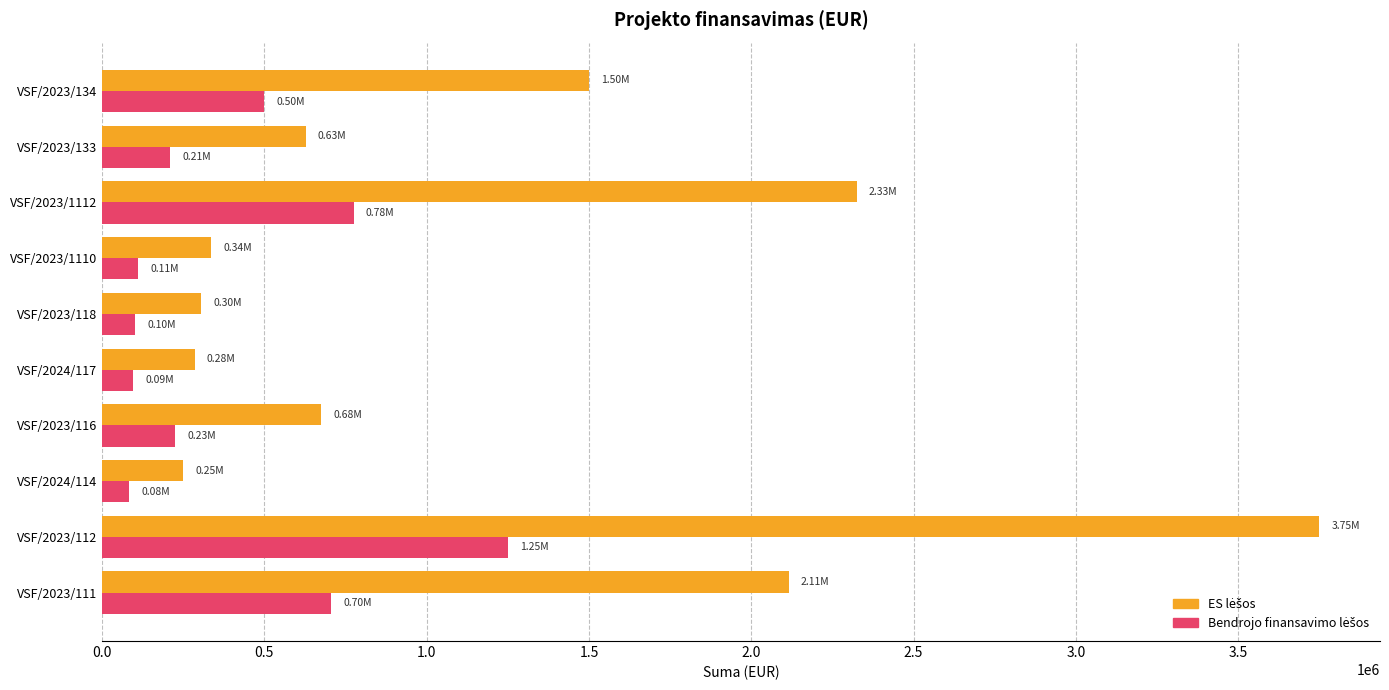

What is the difference between the highest and lowest values at VSF/2023/118?

203257.5